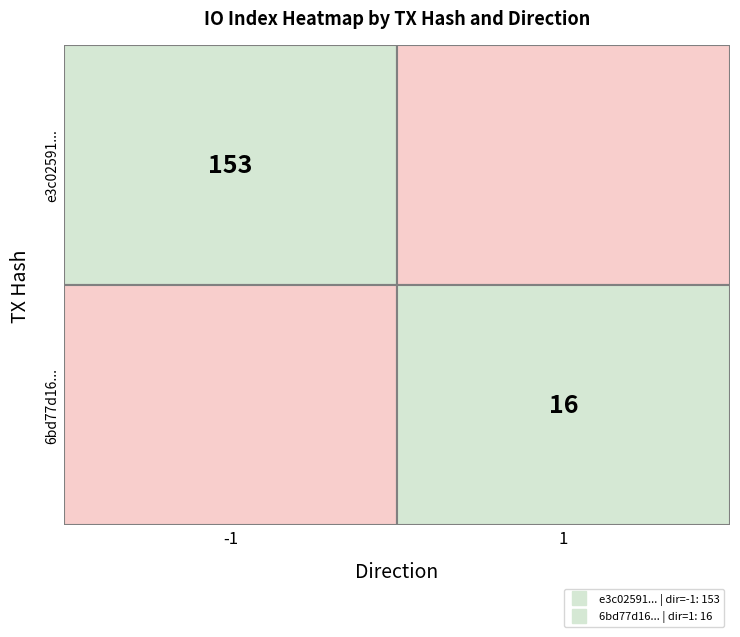

Which series has the largest range (max minus min)?

e3c02591c40893a1daa39715798f0b8aec39ae0